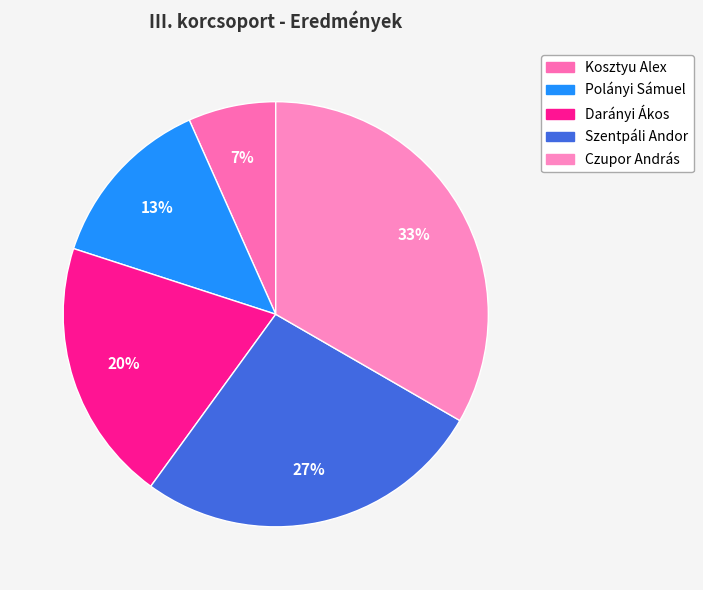

How many segments does this pie chart have?

5